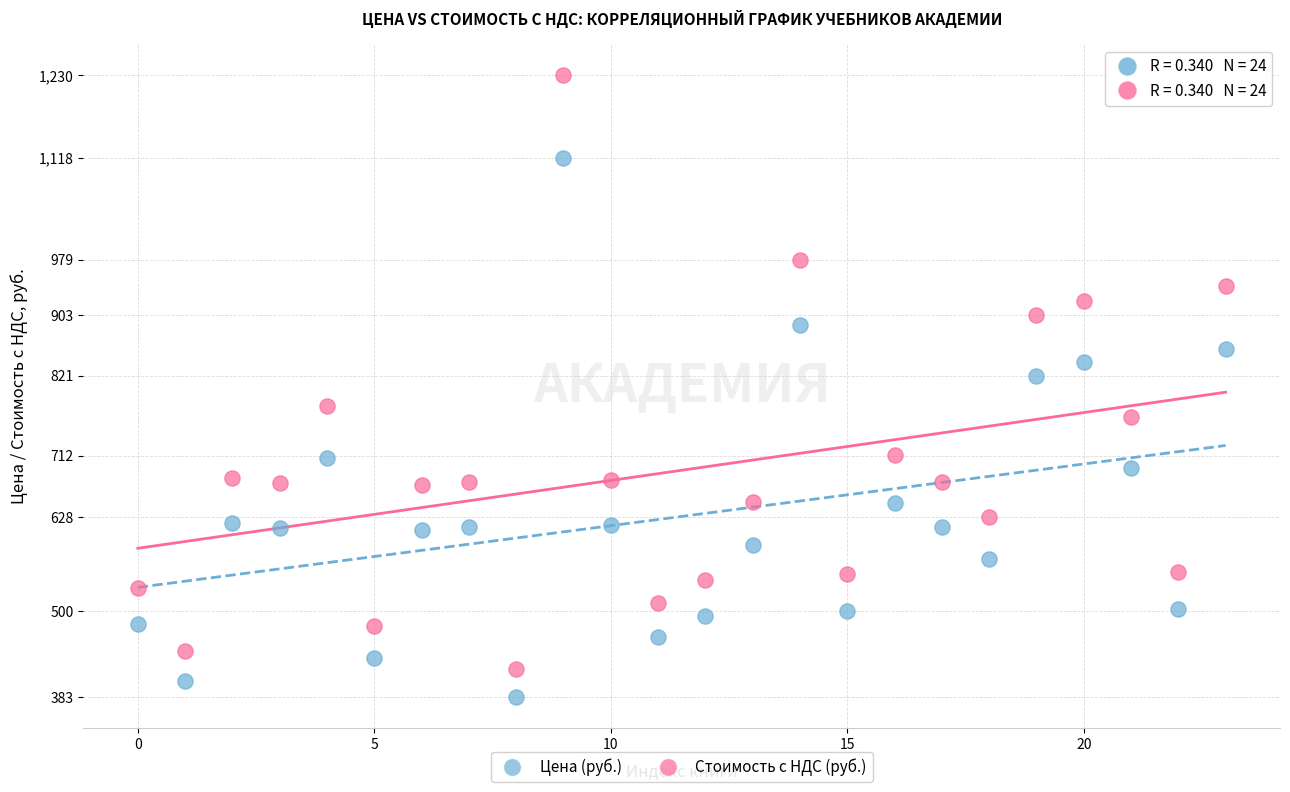

Across all data points, what is the range of Y values (max minus min)?

846.8